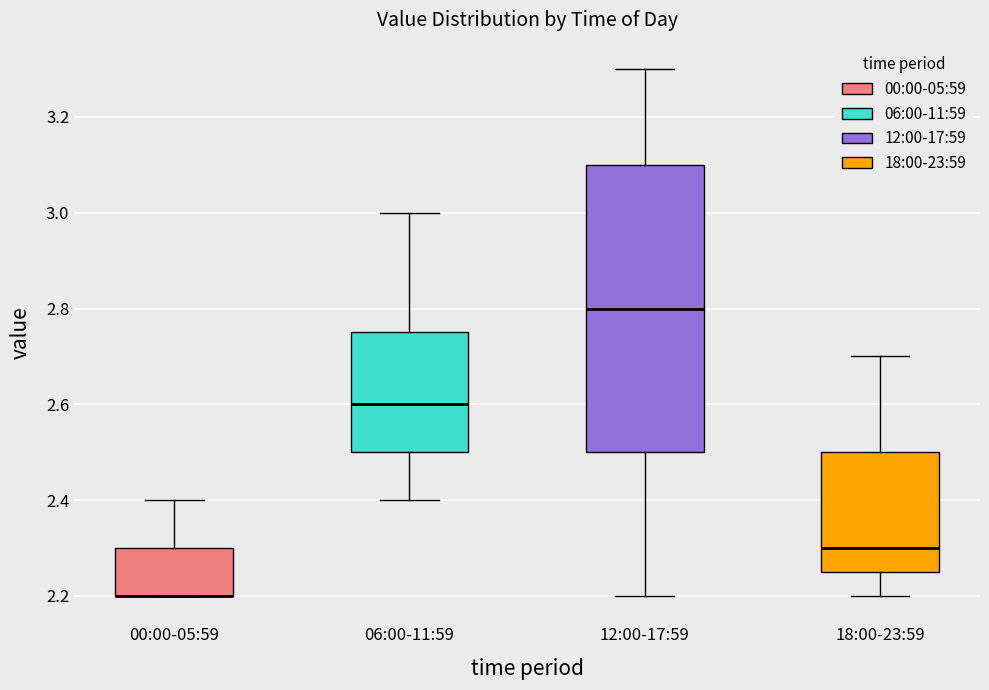

Reading left to right, transcribe this box plot: for each box, give where its median line is, the range the box spans, and where its two whiskers end, as read against the y-axis. The values are not printed on the chart, so give them approximately, as read against the axis.

00:00-05:59: median 2.20 (drawn on the box's lower edge), box 2.20 to 2.30, whiskers 2.20 to 2.40
06:00-11:59: median 2.60, box 2.50 to 2.76, whiskers 2.40 to 3.00
12:00-17:59: median 2.80, box 2.50 to 3.10, whiskers 2.20 to 3.30
18:00-23:59: median 2.30, box 2.26 to 2.50, whiskers 2.20 to 2.70